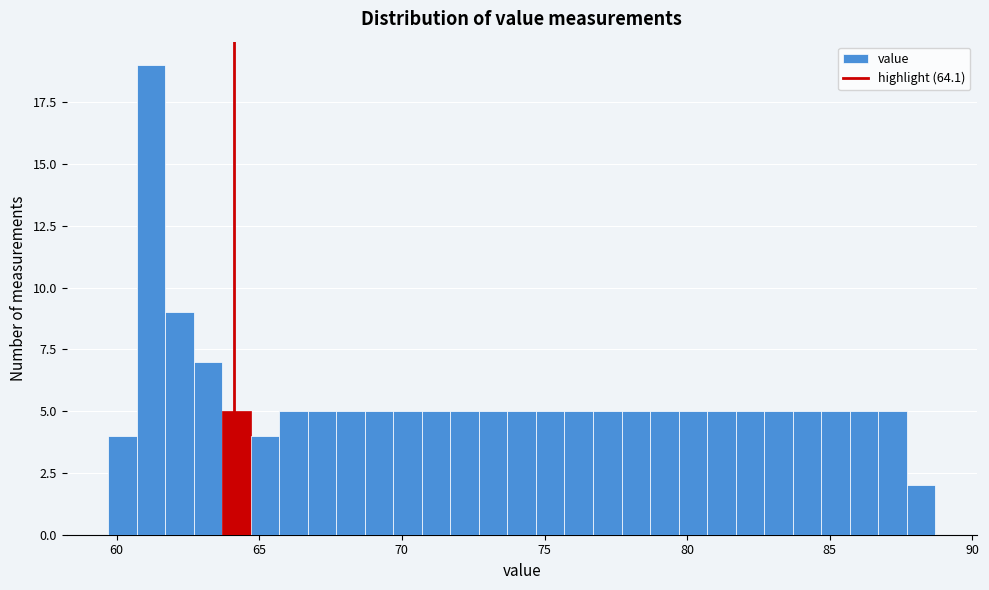

Read against the x-axis, roughly where is the centre of the tallest bar?

61.0